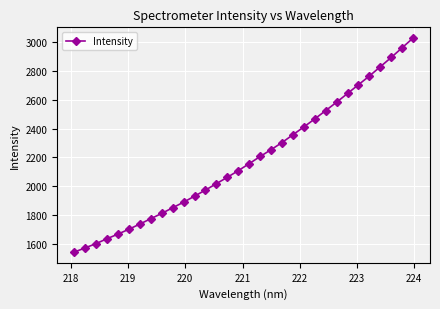

What is the minimum value shown in the chart?

1546.2